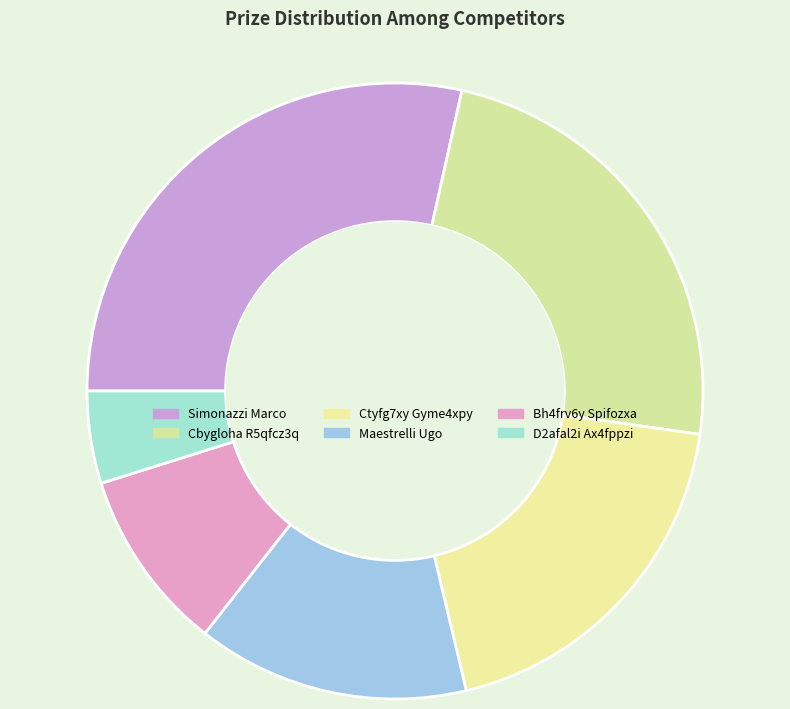

Is there a majority slice in this chart?

No